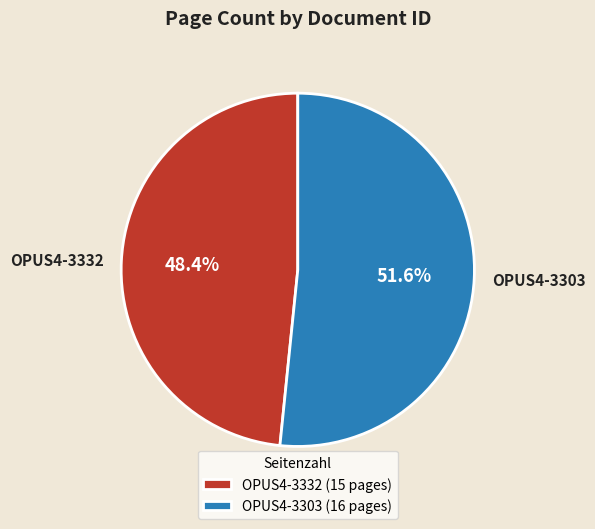

To the nearest percent, what is the difference between the largest and smallest slice percentages?

3%